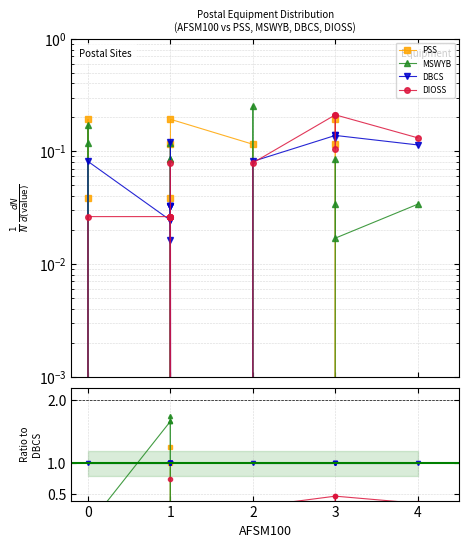

How many distinct data groups are displayed?

4